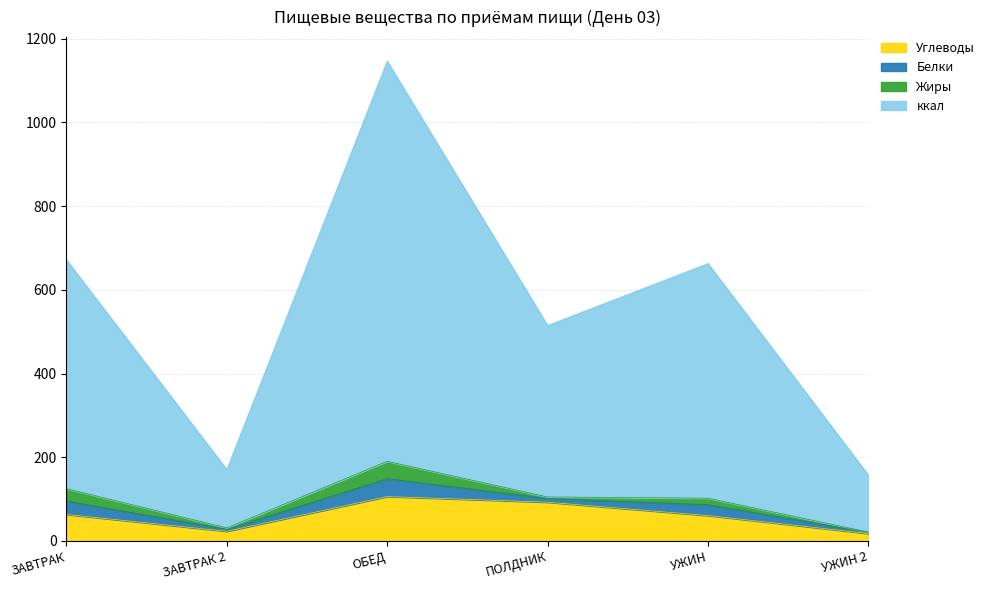

Is the value of ккал at ЗАВТРАК greater than the value of Углеводы at УЖИН?

Yes